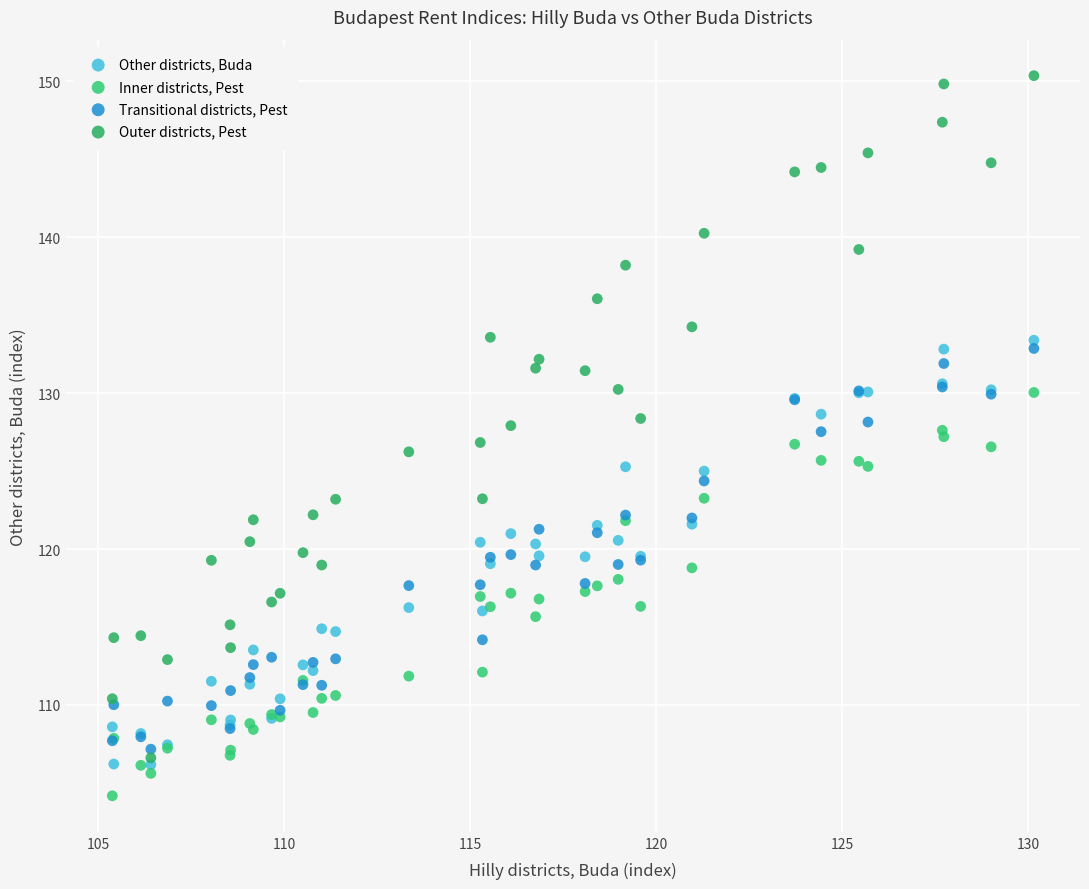

What are all the series names shown in the legend?

Other districts, Buda, Inner districts, Pest, Transitional districts, Pest, Outer districts, Pest